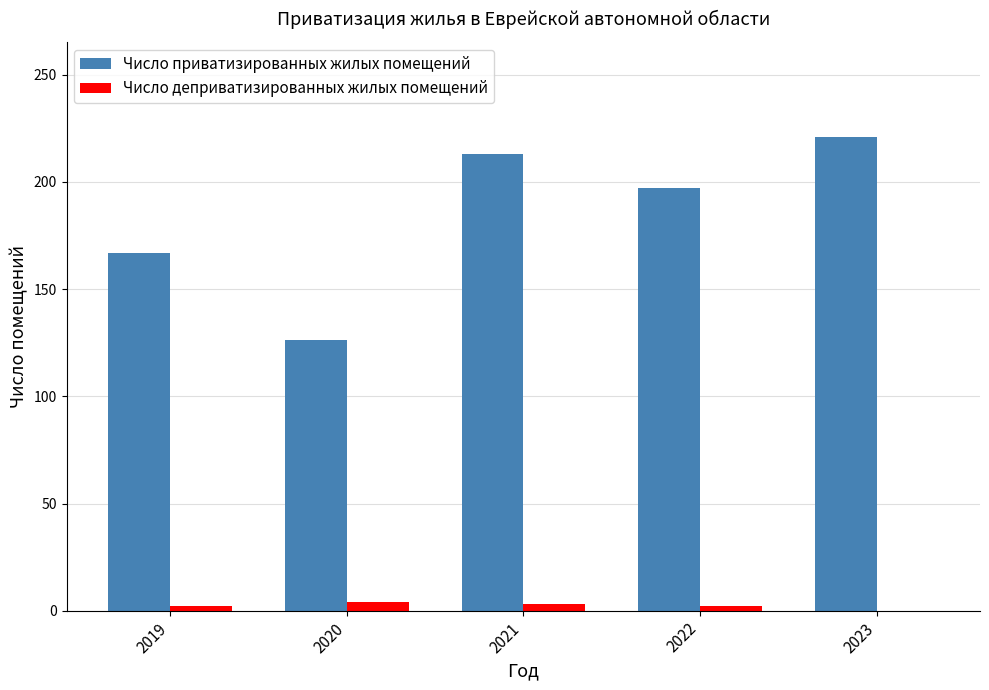

Which category has the highest value across all series?

2023